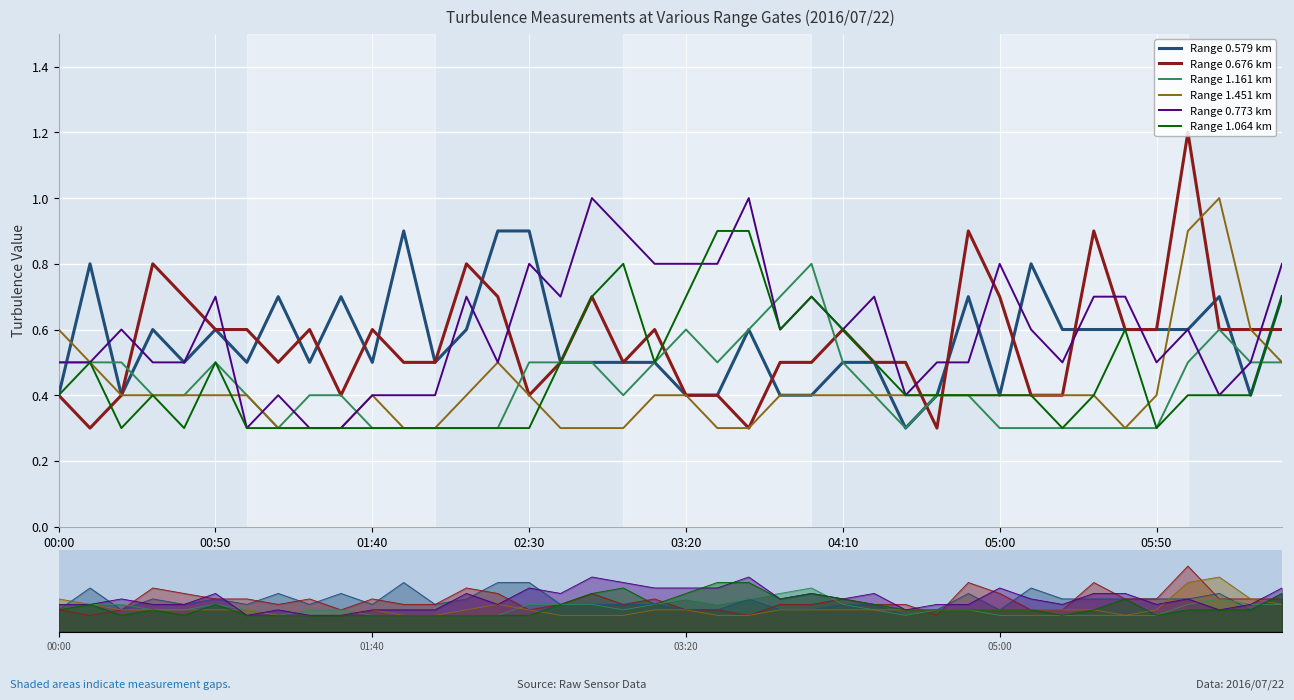

What are all the series names shown in the legend?

Range 0.579 km, Range 0.676 km, Range 1.161 km, Range 1.451 km, Range 0.773 km, Range 1.064 km